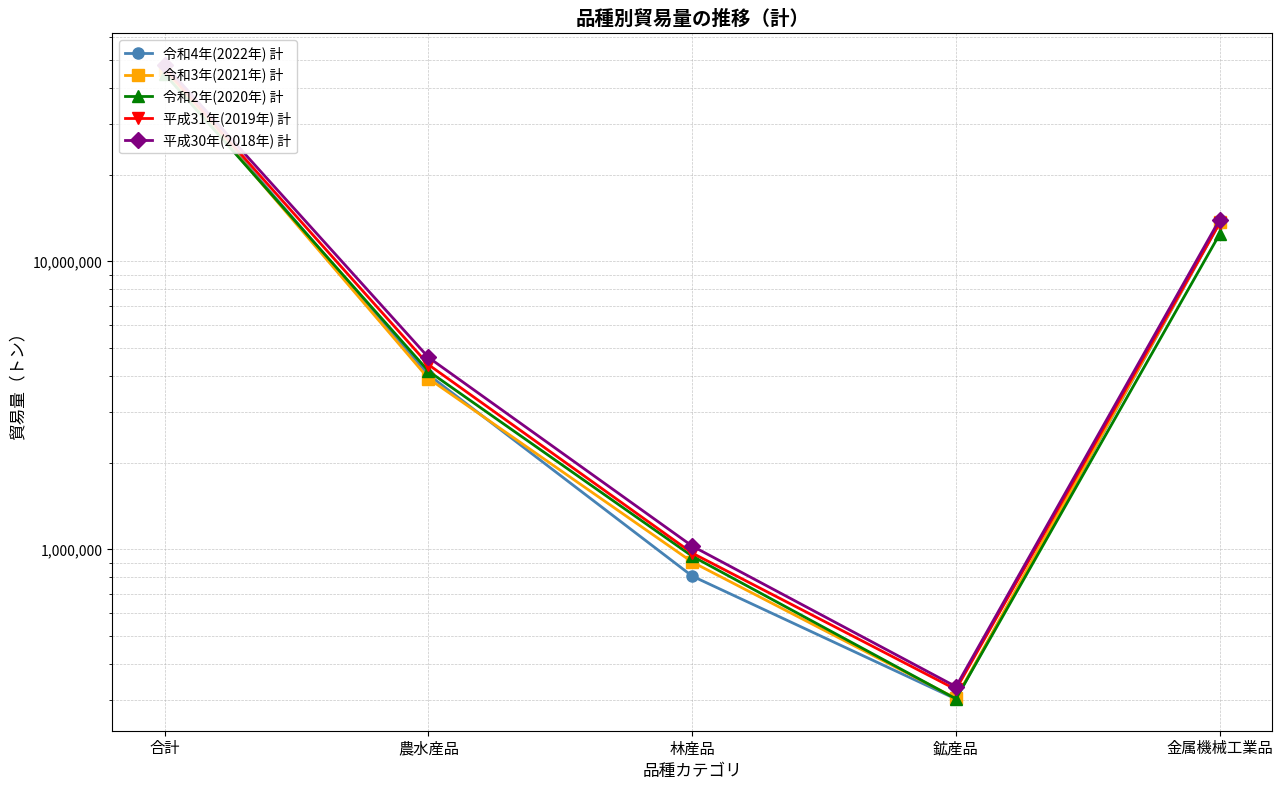

At which label does 令和4年(2022年) 計 reach its peak?

合計